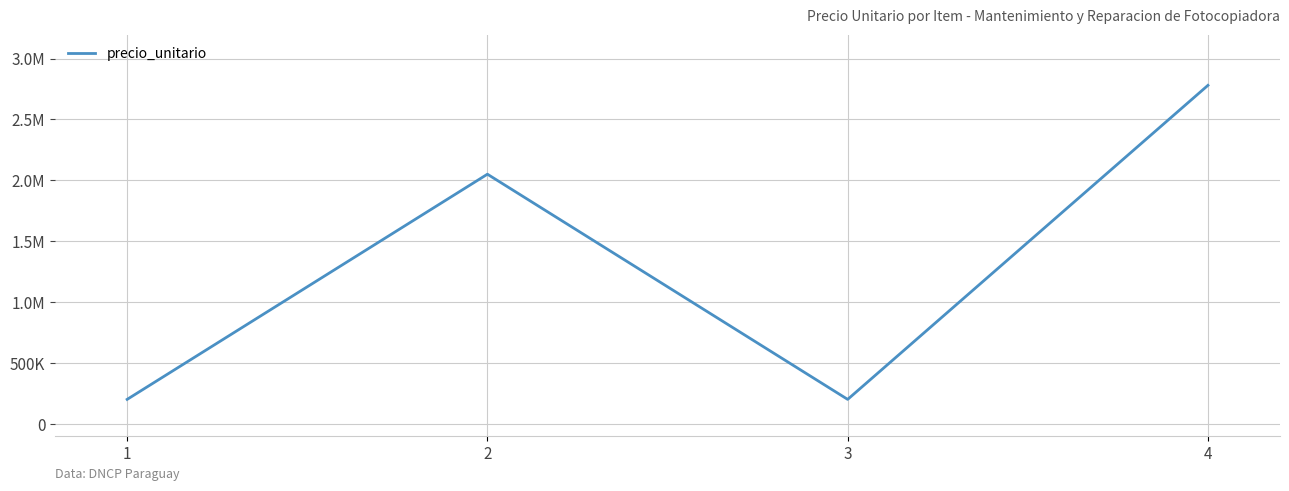

Where does the data first go above 2050000?

4